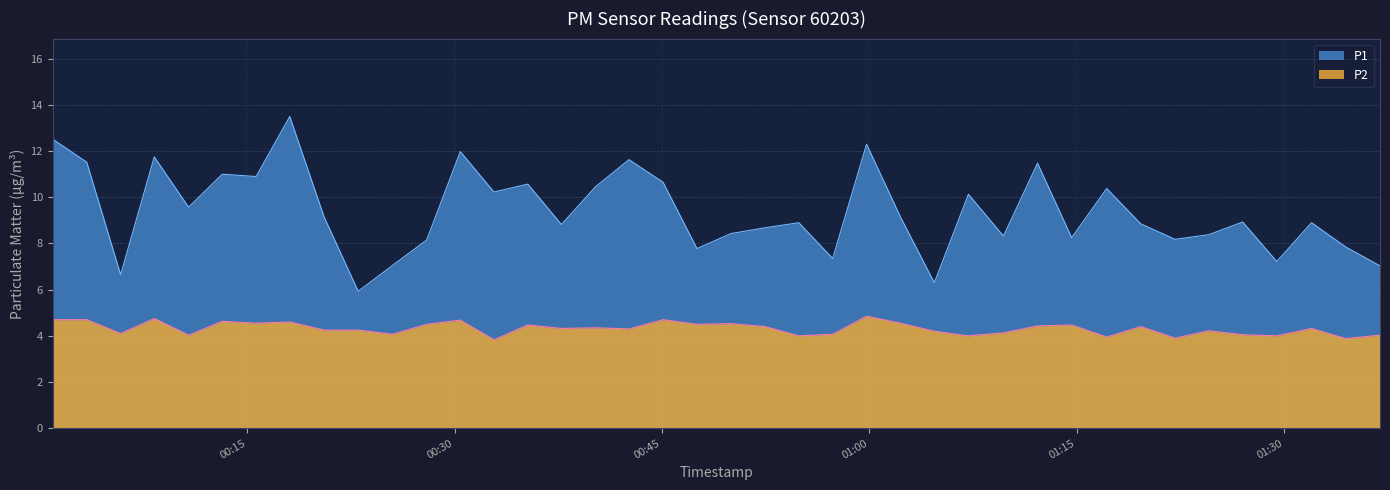

Which series has the largest total across all categories?

P1